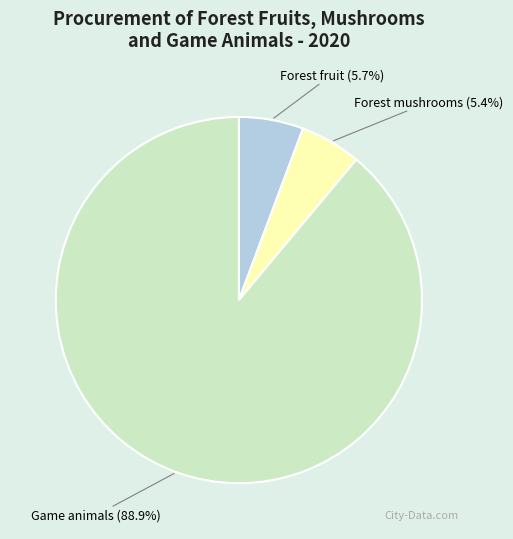

What is the majority slice?

Game animals